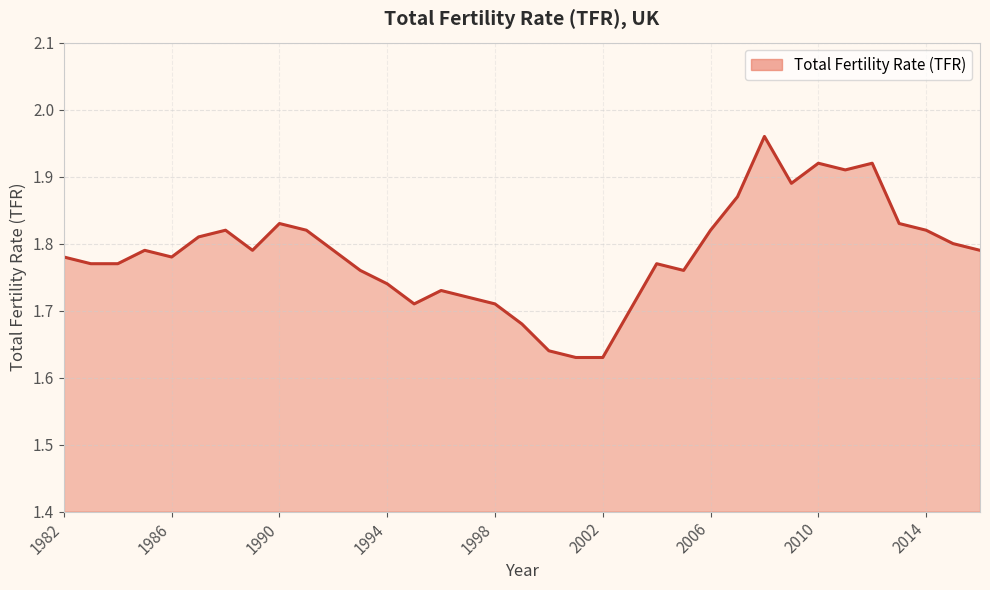

What is the difference between the maximum and minimum values?

0.3